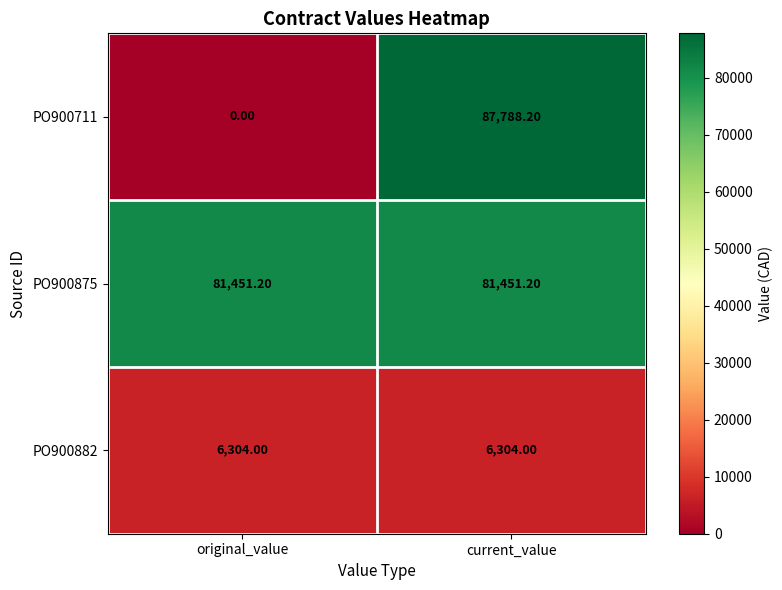

Between original_value and current_value, which series saw the biggest shift?

PO900711